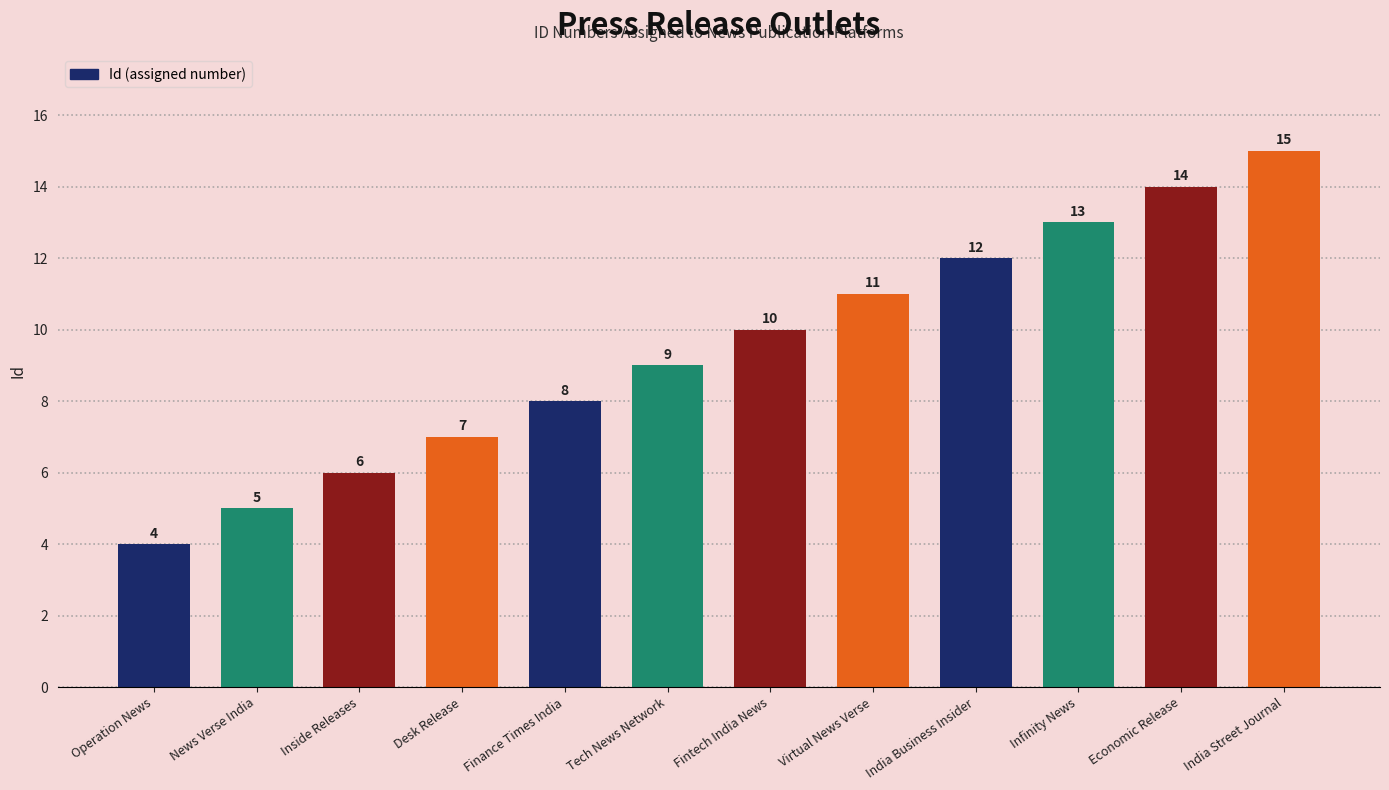

Reading left to right, extract all data points from this chart.

Operation News=4	News Verse India=5	Inside Releases=6	Desk Release=7	Finance Times India=8	Tech News Network=9	Fintech India News=10	Virtual News Verse=11	India Business Insider=12	Infinity News=13	Economic Release=14	India Street Journal=15